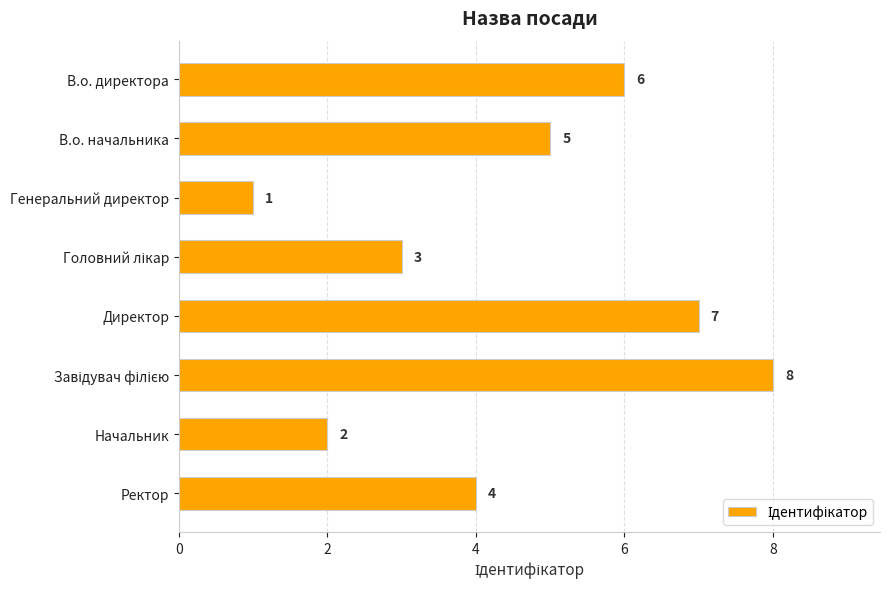

Is it true that the value at В.о. директора is 6?

True